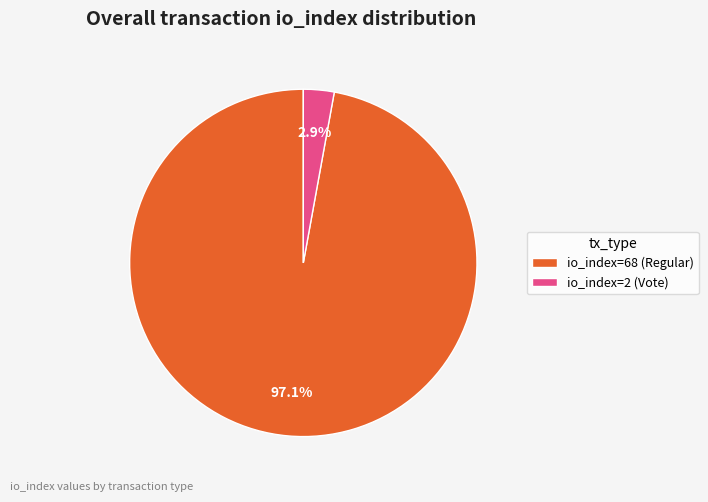

To the nearest percent, what is the difference between the io_index=68 (Regular) and io_index=2 (Vote) slice percentages?

94%